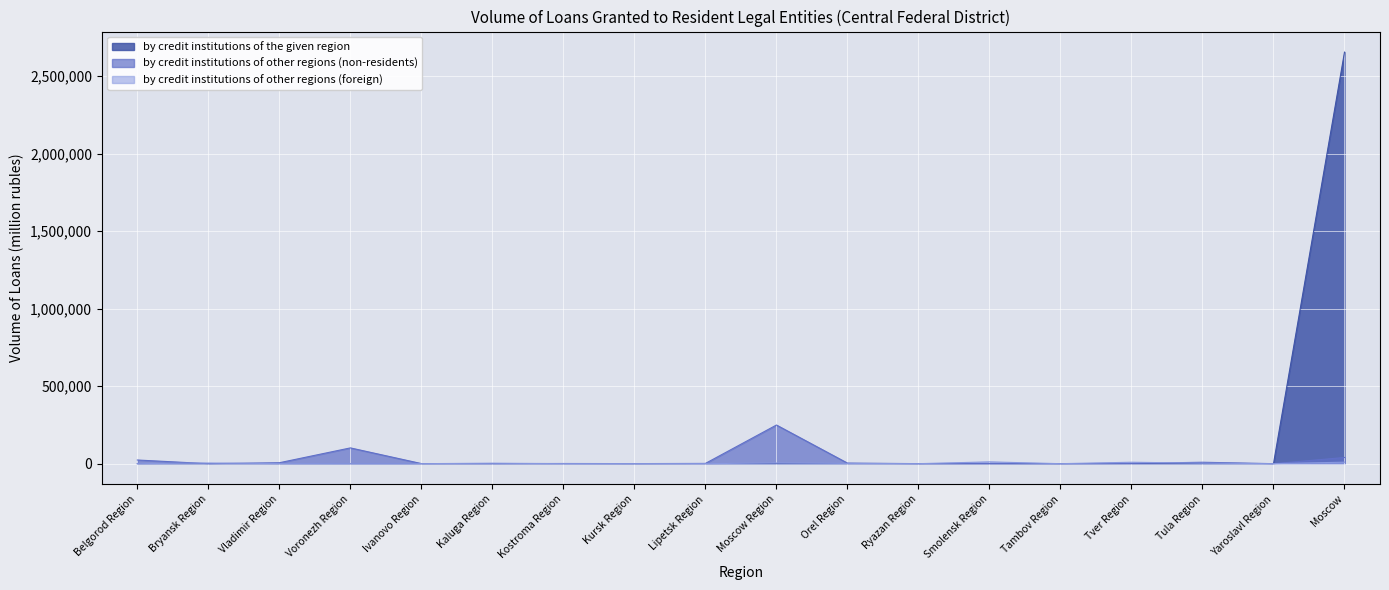

What is the label of the 5th point from the left?

Ivanovo Region